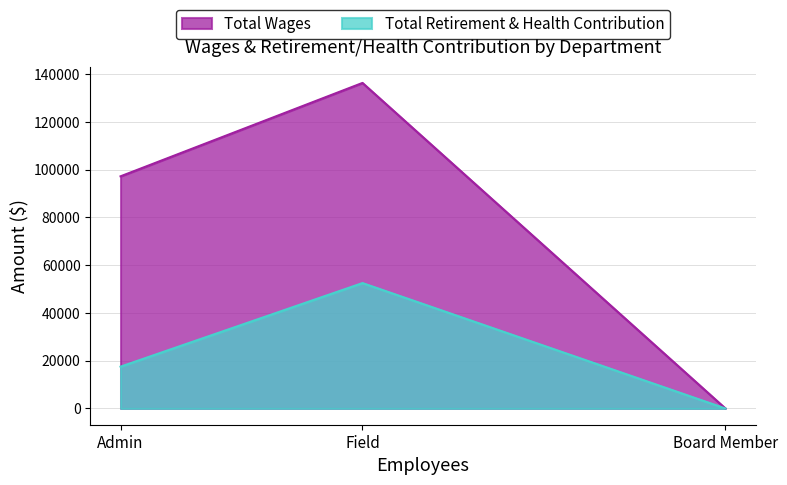

Reading left to right, extract all data points from this chart.

Total Wages: 97200	136300	0
Total Retirement & Health Contribution: 17500	52500	0